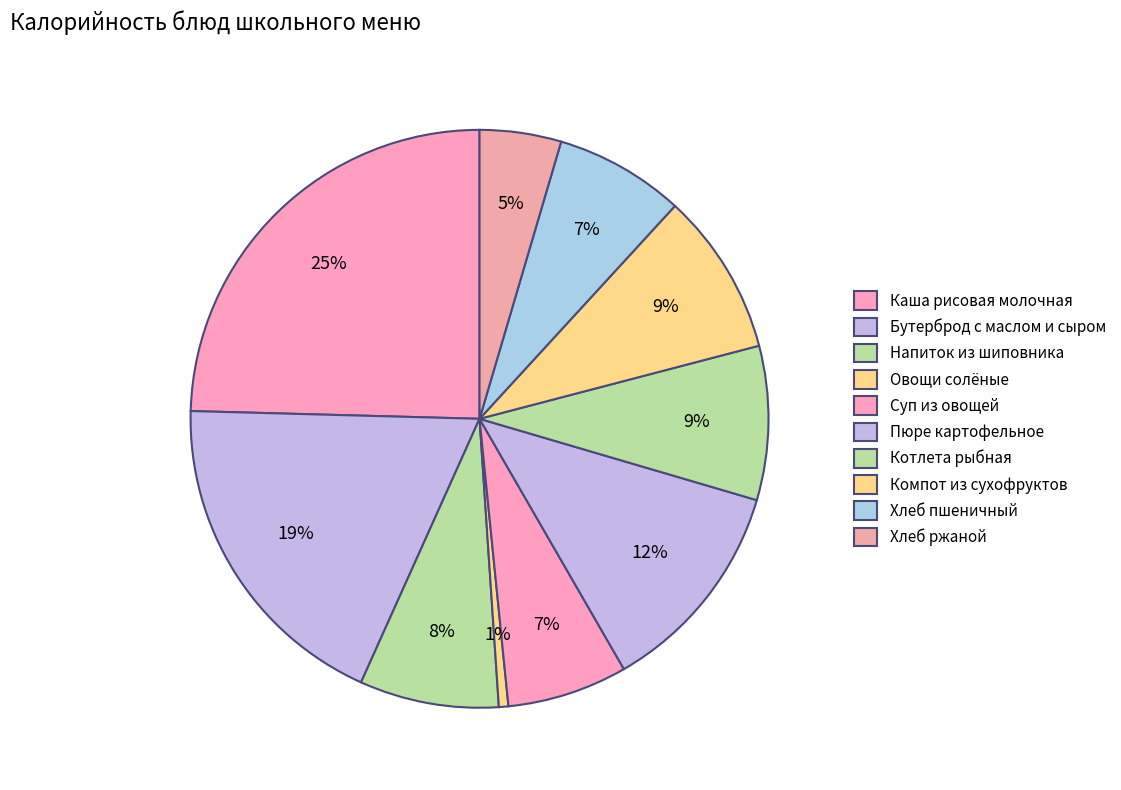

What percentage is the Хлеб ржаной slice, to the nearest percent?

5%